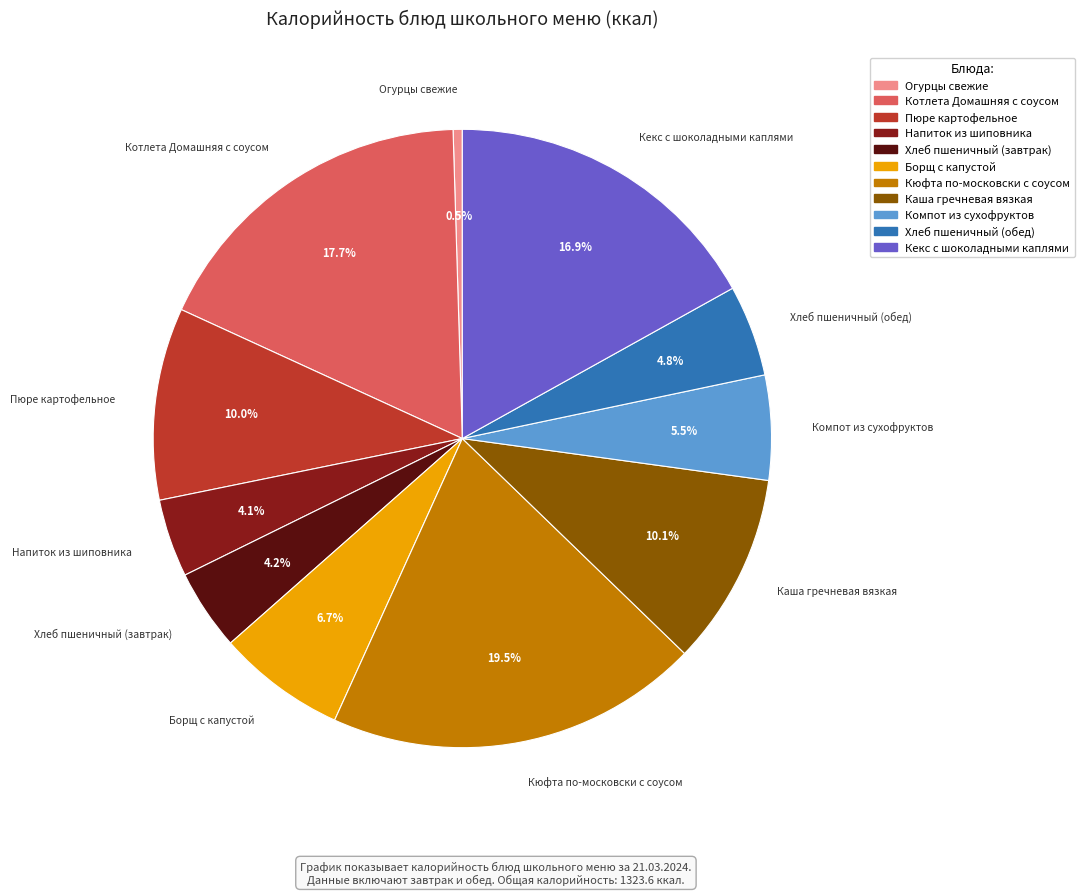

True or false: Котлета Домашняя с соусом accounts for 18% of the total.

True